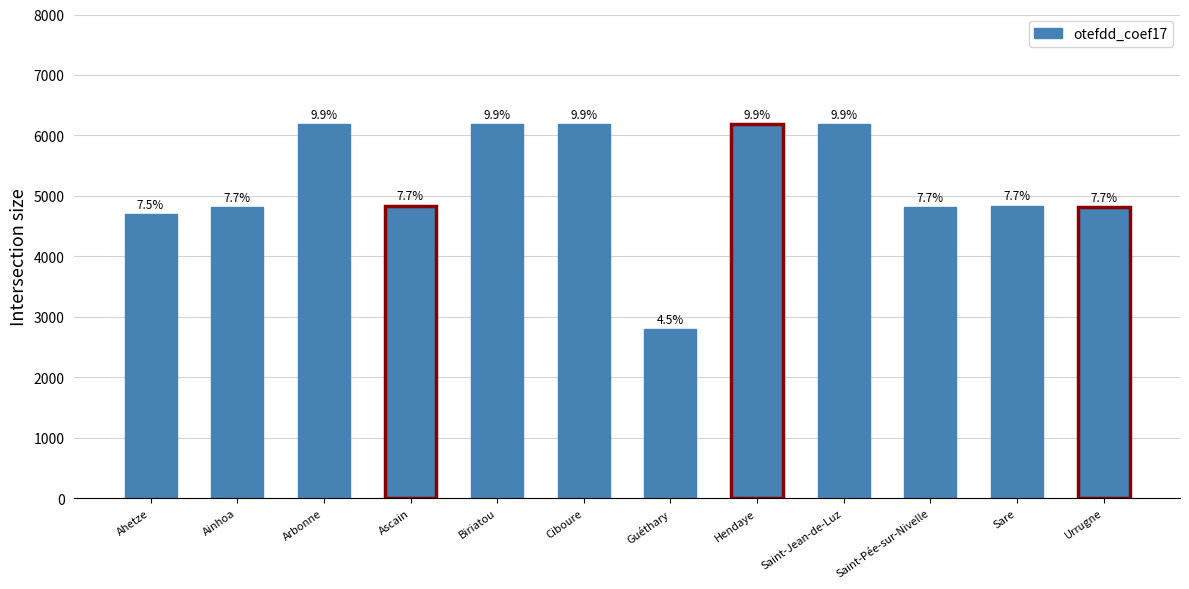

Are the bars horizontal?

No